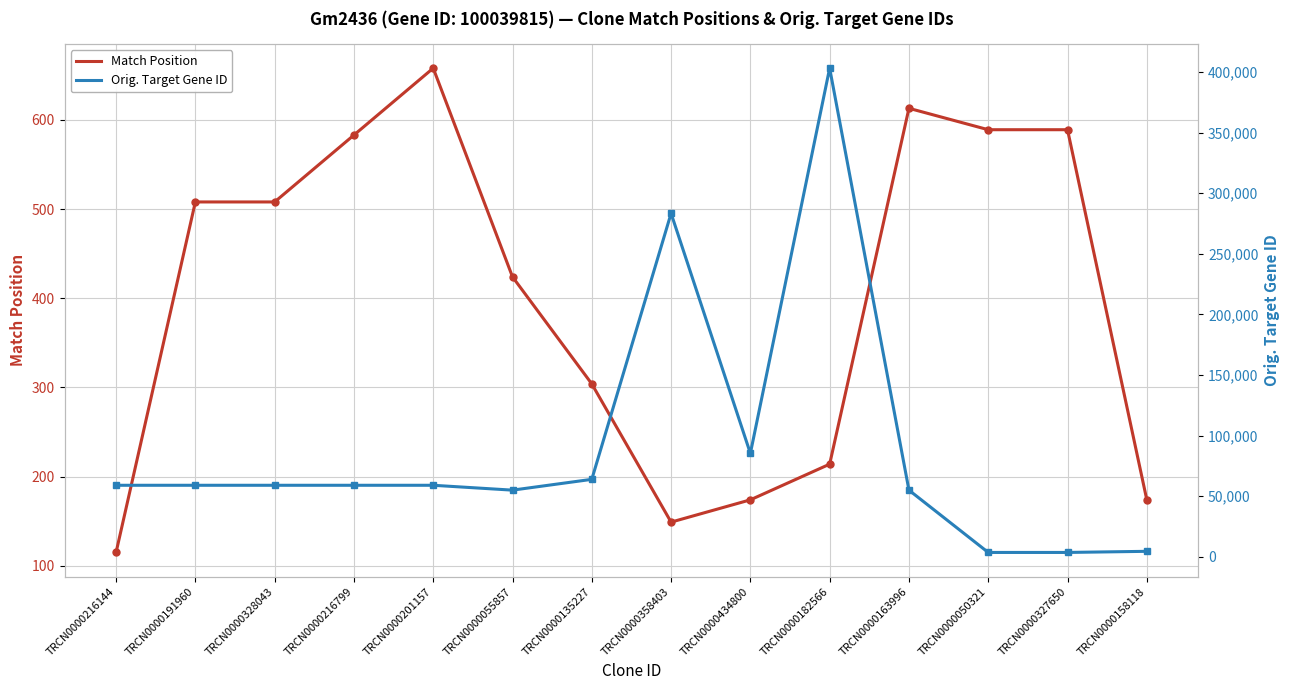

List the labels in order of Orig. Target Gene ID value, smallest first.

TRCN0000050321, TRCN0000327650, TRCN0000158118, TRCN0000055857, TRCN0000163996, TRCN0000216144, TRCN0000191960, TRCN0000328043, TRCN0000216799, TRCN0000201157, TRCN0000135227, TRCN0000434800, TRCN0000358403, TRCN0000182566